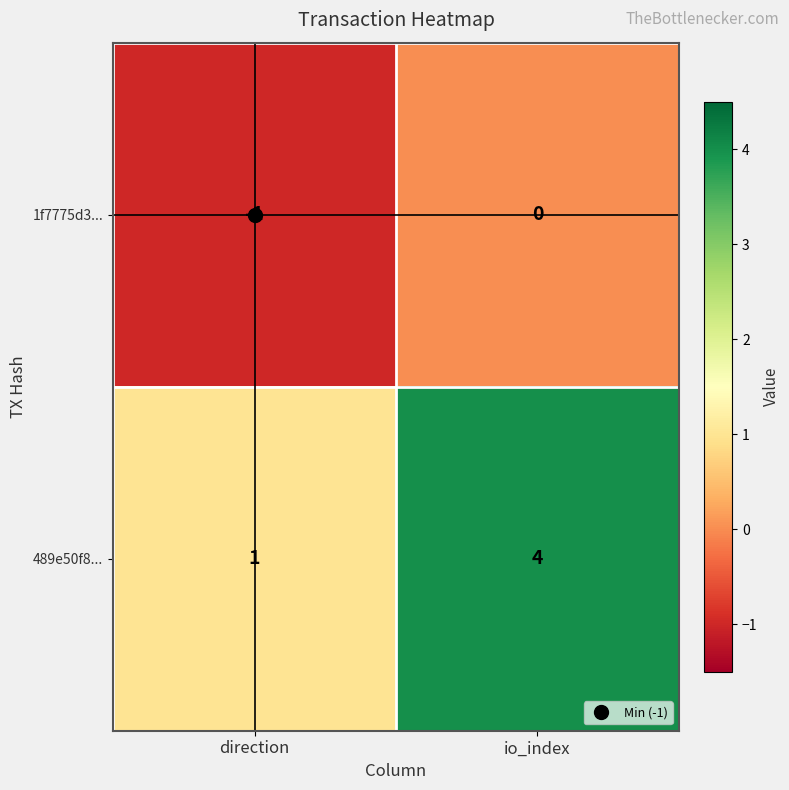

The 489e50f8... series shows 2 at io_index. True or false?

False